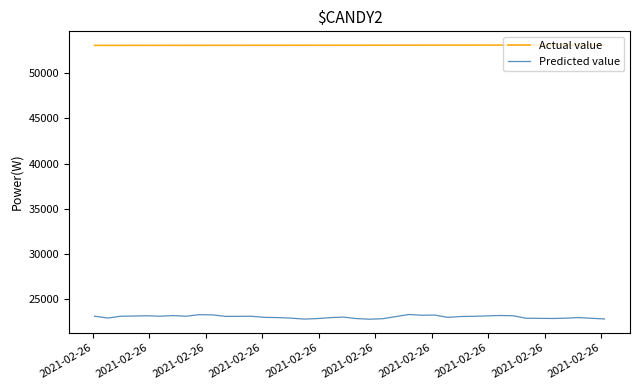

What are all the series names shown in the legend?

Actual value, Predicted value